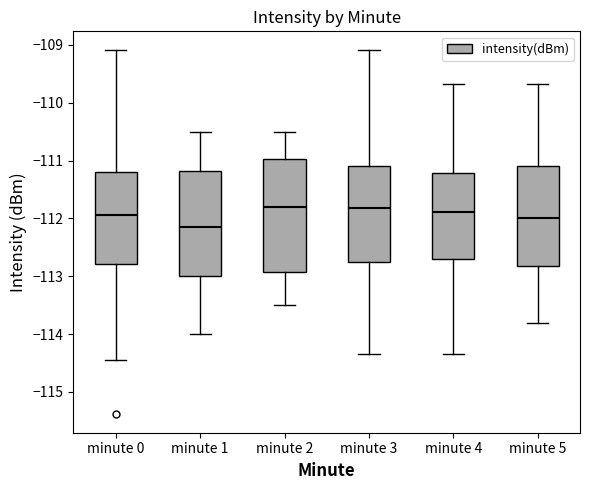

Which box's median line is the lowest?

minute 1